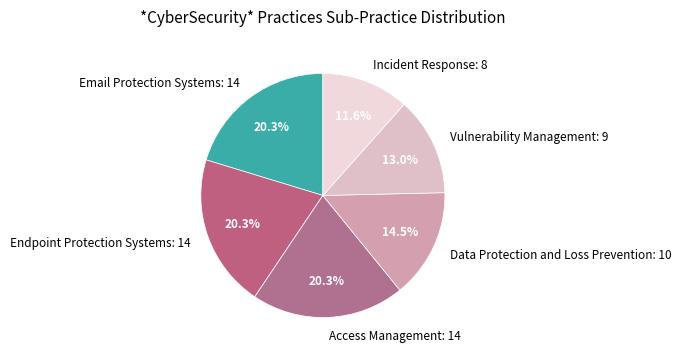

Does any single category account for the majority?

No